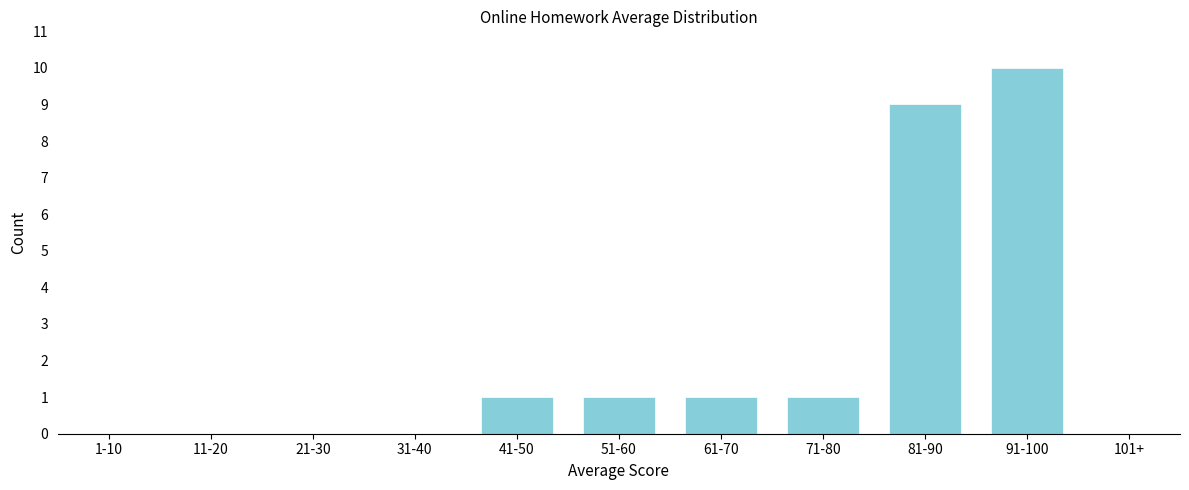

Reading right to left, what are all the values shown in this chart?

101+=0	91-100=10	81-90=9	71-80=1	61-70=1	51-60=1	41-50=1	31-40=0	21-30=0	11-20=0	1-10=0